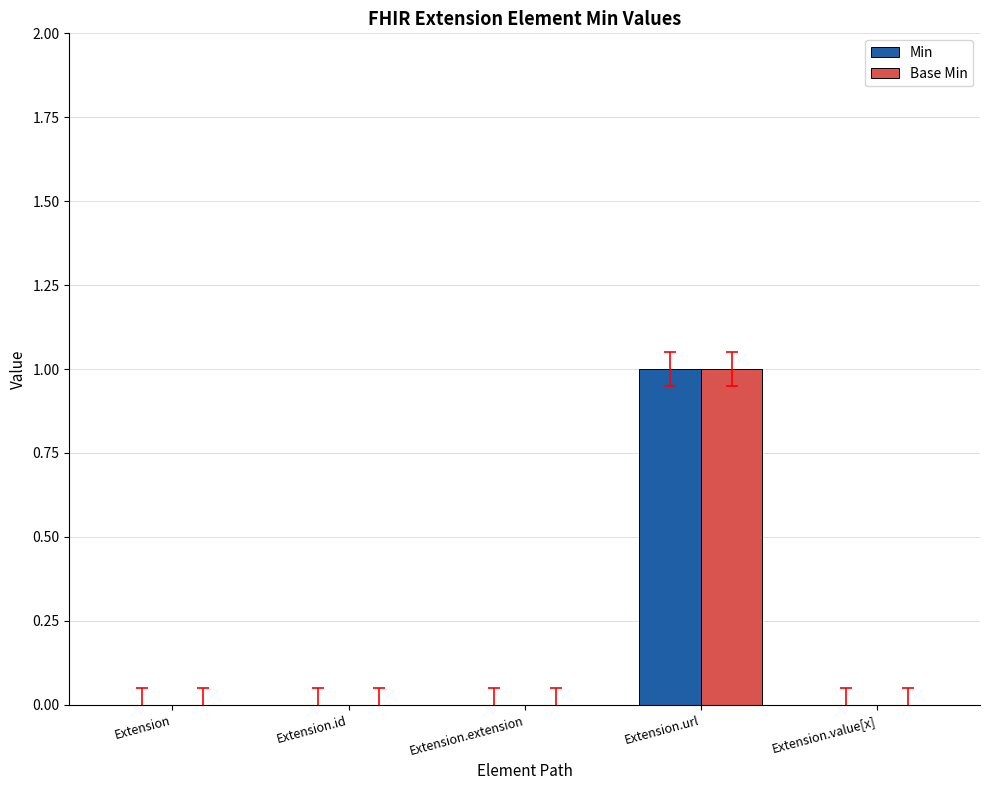

What are all the series names shown in the legend?

Min, Base Min